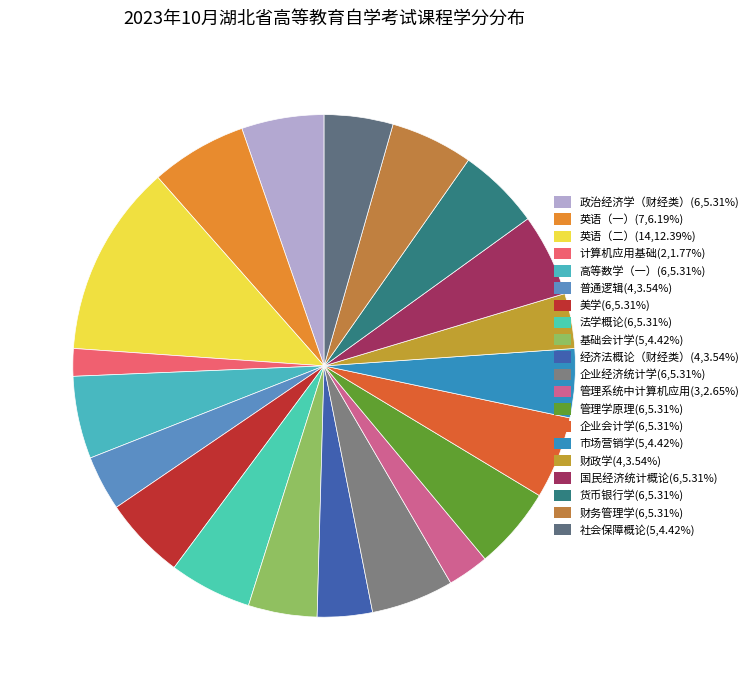

How many slices are in this pie chart?

20